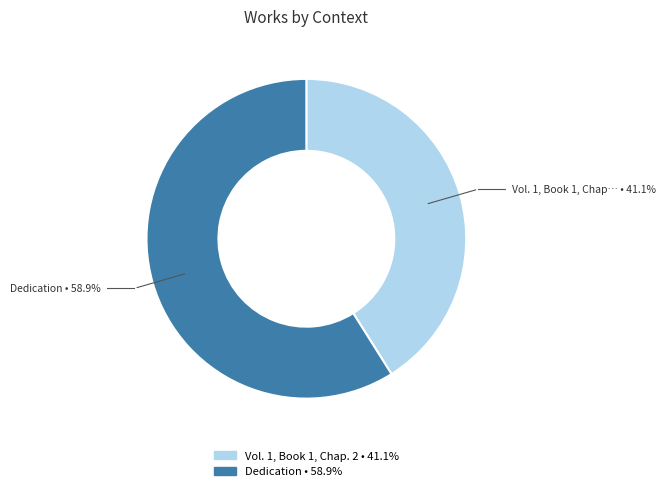

What is the ratio of the value at Vol. 1, Book 1, Chap. 2 to the value at Dedication?

0.7